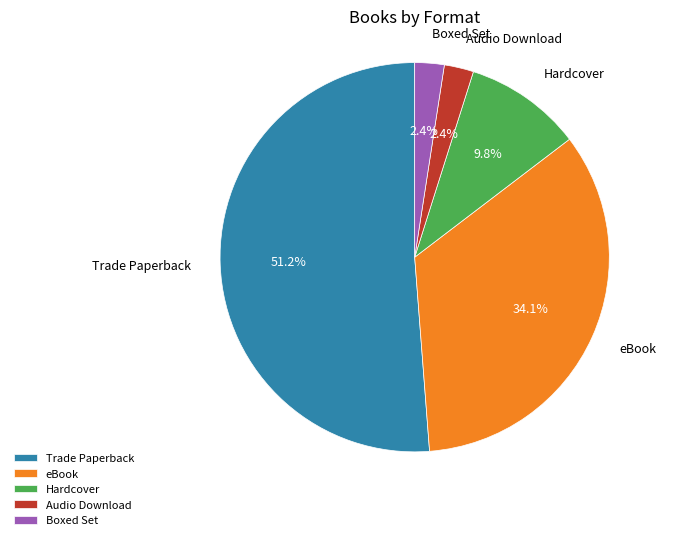

How much of the chart is everything except Audio Download?

97.6%